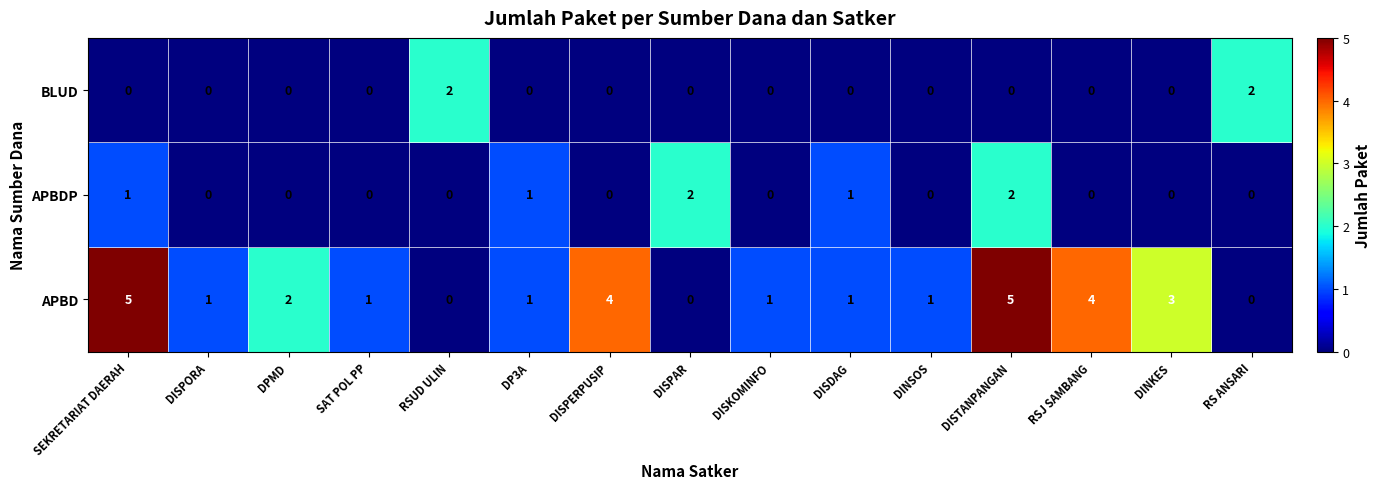

Between DISPORA and DISPAR, which series saw the biggest shift?

APBDP